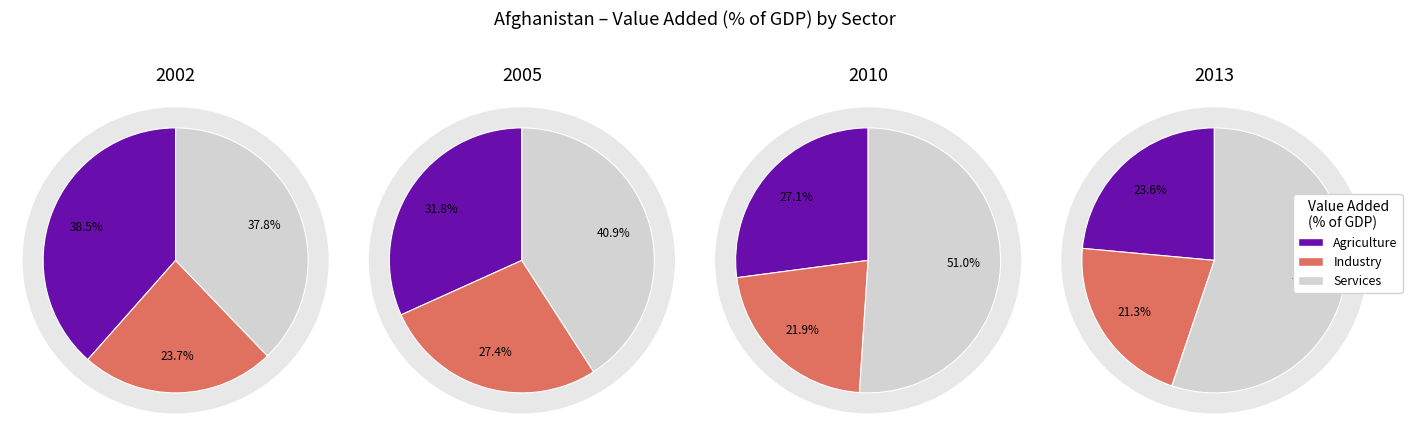

Rank the categories by Agriculture, value added (% of GDP) value from highest to lowest.

Agriculture, Services, Industry, 3